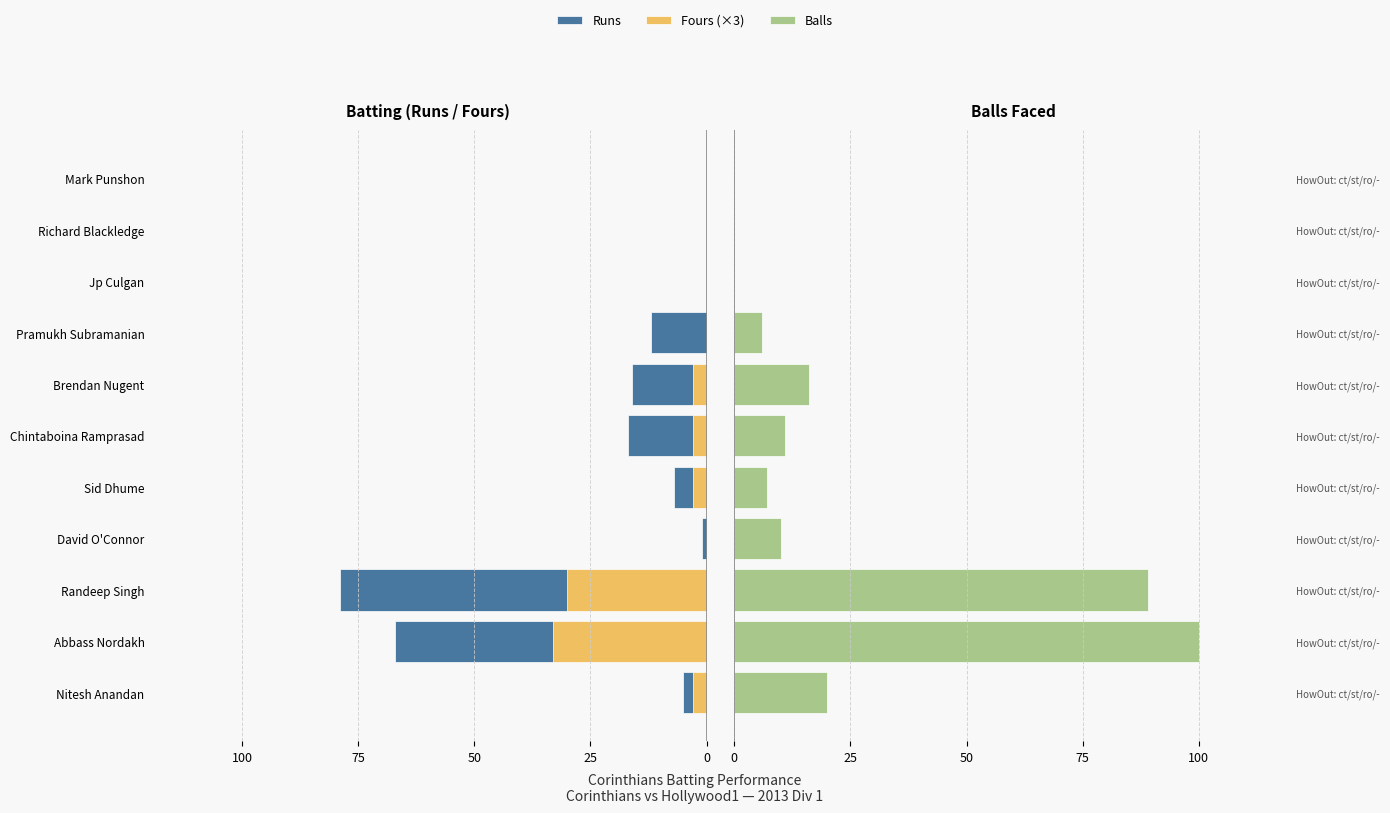

How many values in the Fours (×3) series exceed -3?

5